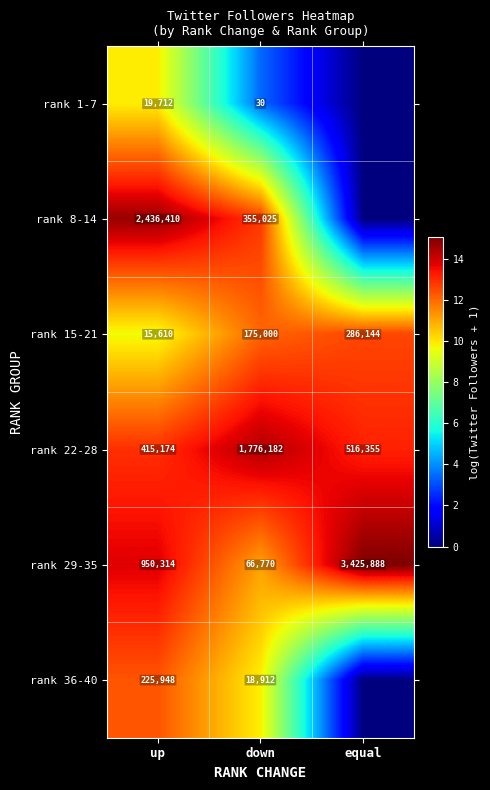

What is the total value across all series at down?

2391919